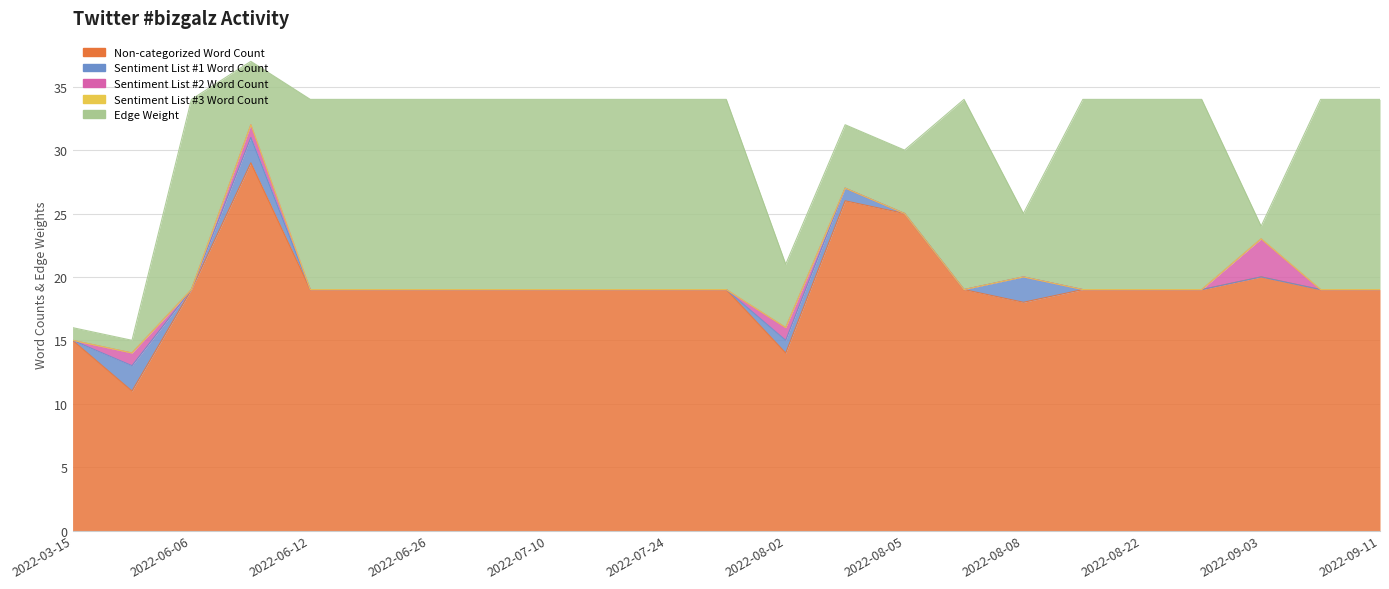

What is the value of the Non-categorized Word Count point at the 9th from the left?

19